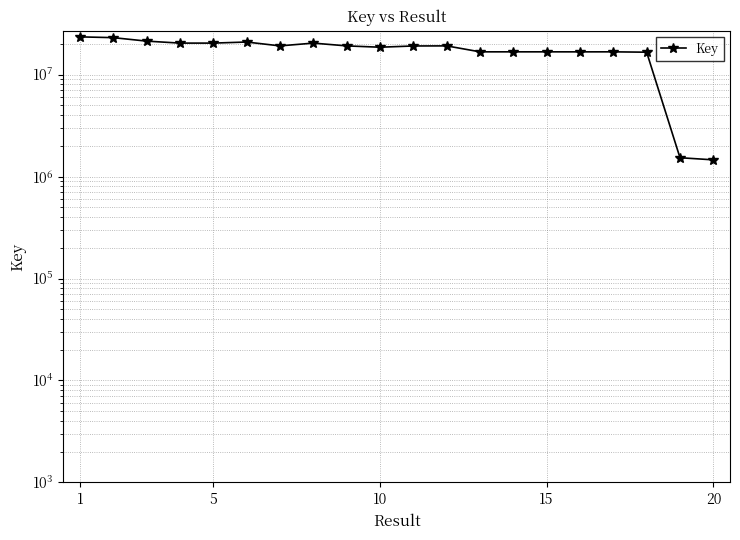

Does the chart display data point markers on the line(s)?

Yes